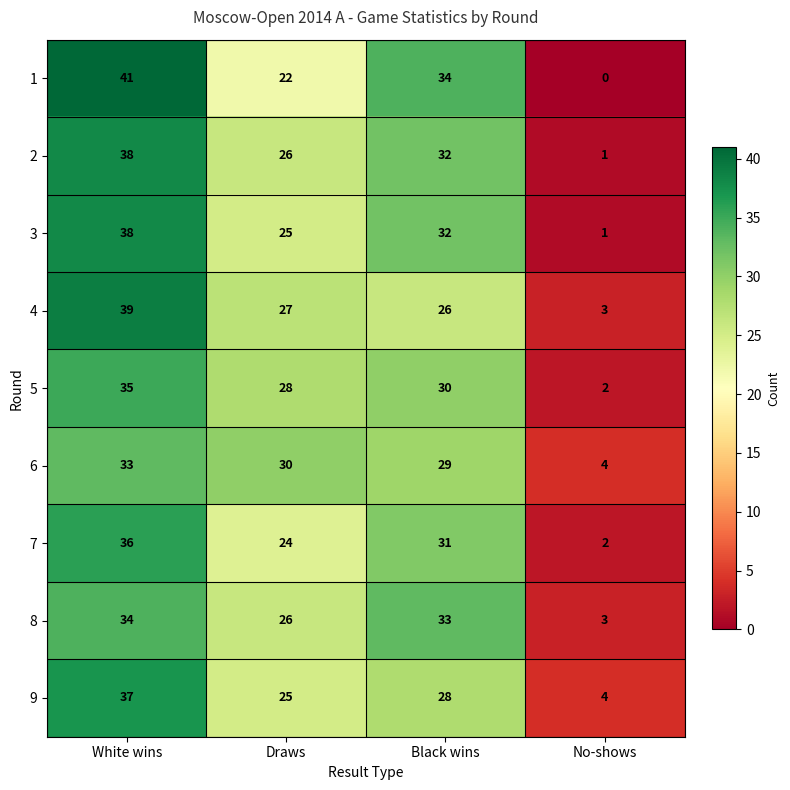

List the labels in order of 4 value, largest first.

White wins, Draws, Black wins, No-shows